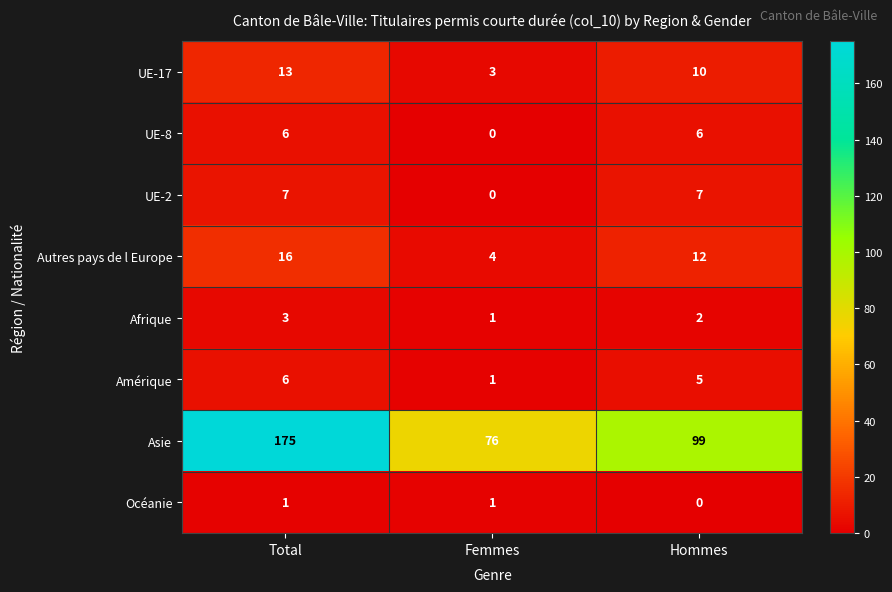

What is the difference between the highest and lowest values at Total?

174